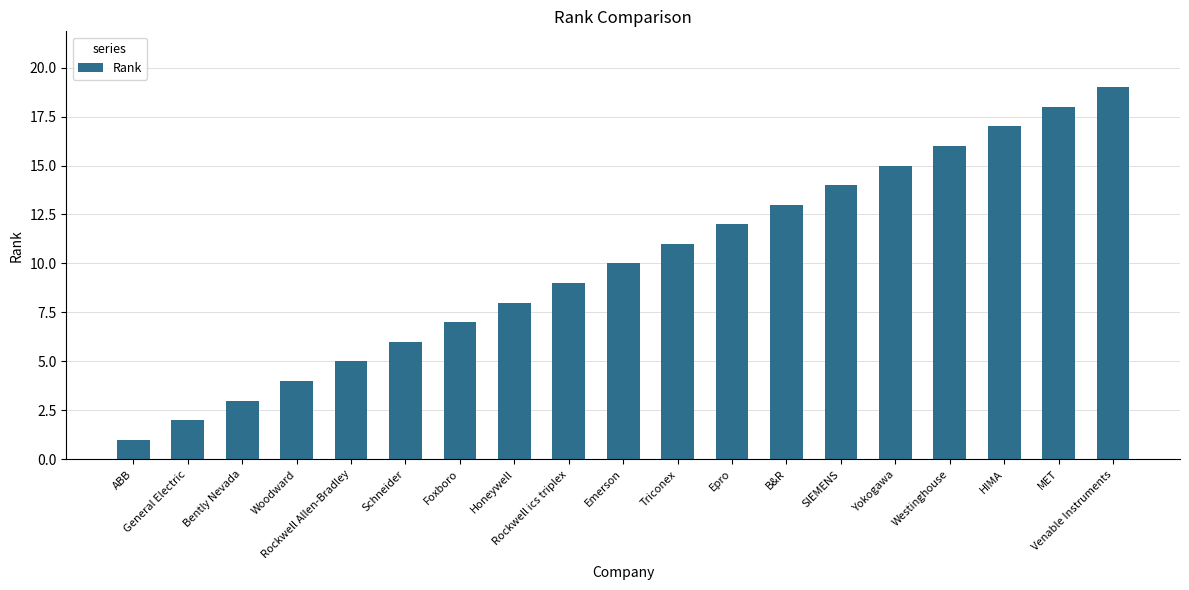

What is the difference between the maximum and second lowest values?

17